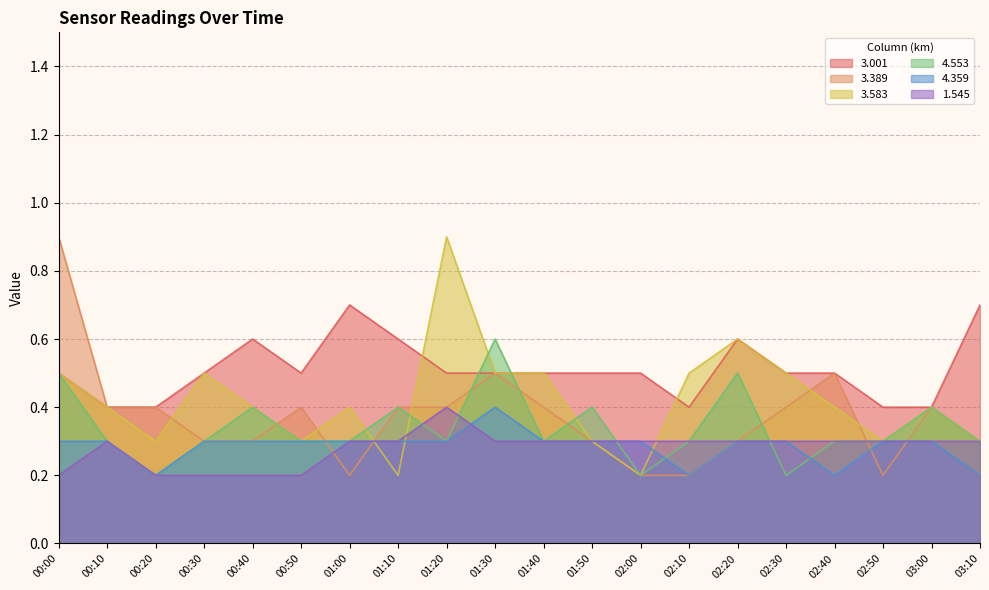

What is the sum of the 4.553 values at 00:40 and 02:40?

0.7